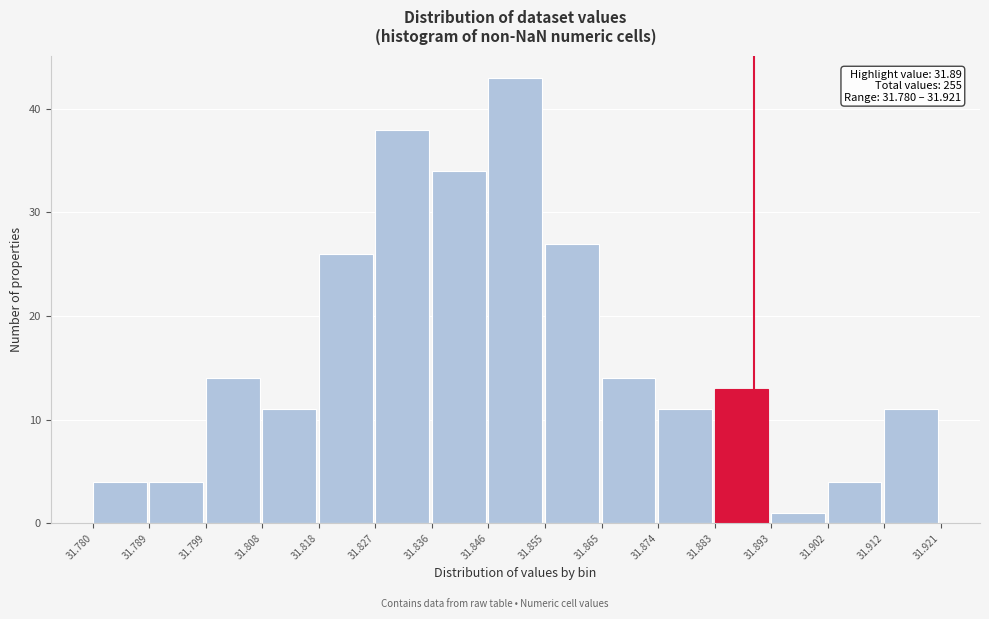

Over which range of the x-axis is the bar tallest?

31.846 to 31.855